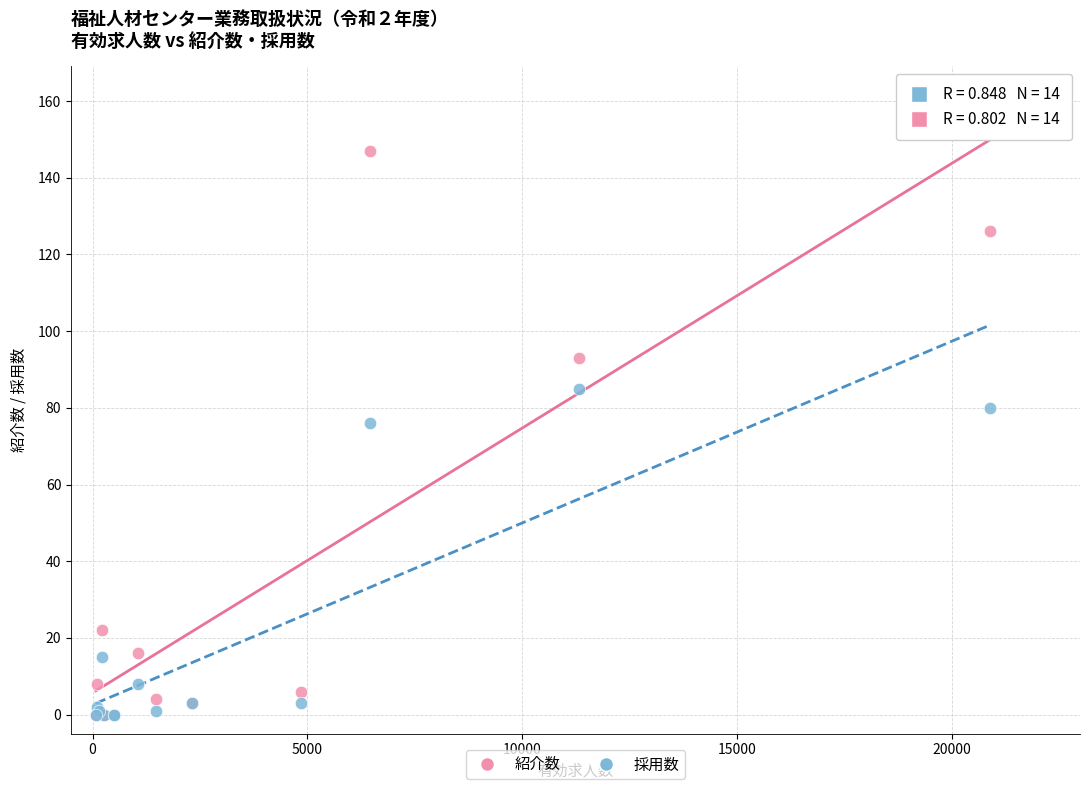

Across all series, what Y value is closest to 73?

76